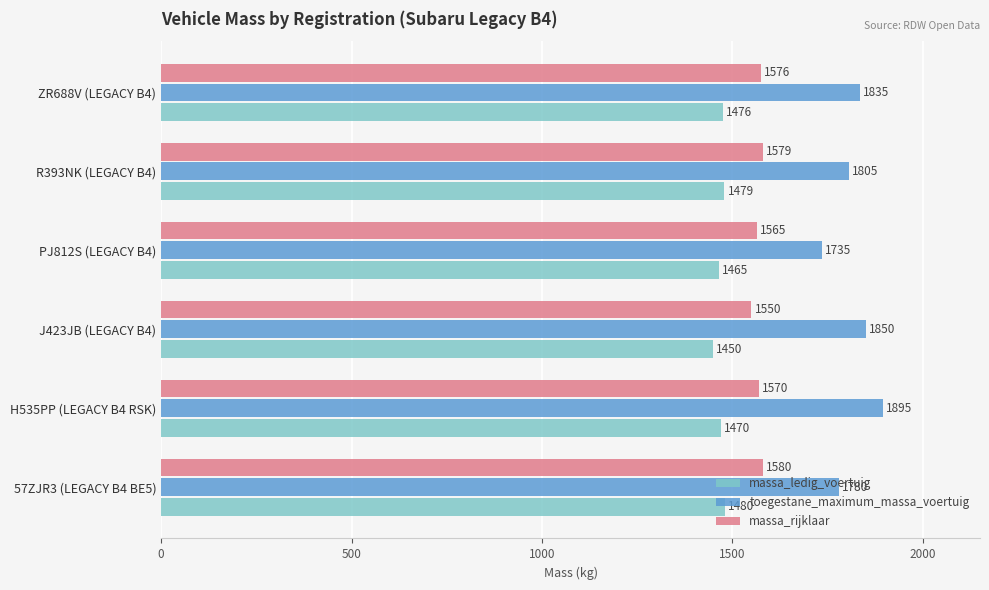

What is the minimum value for massa_rijklaar?

1550